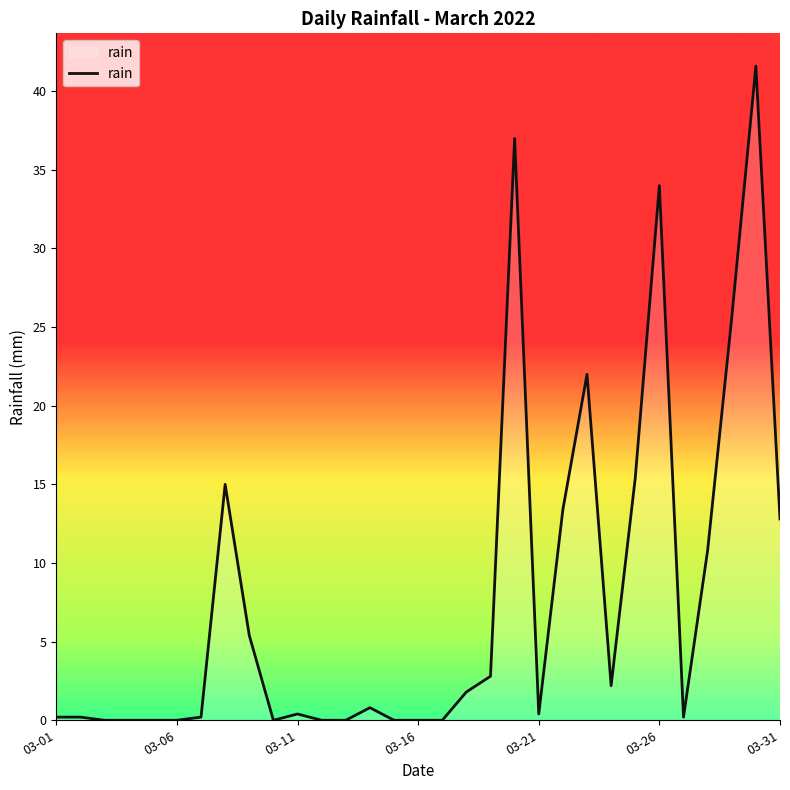

What is the greatest value displayed?

41.6